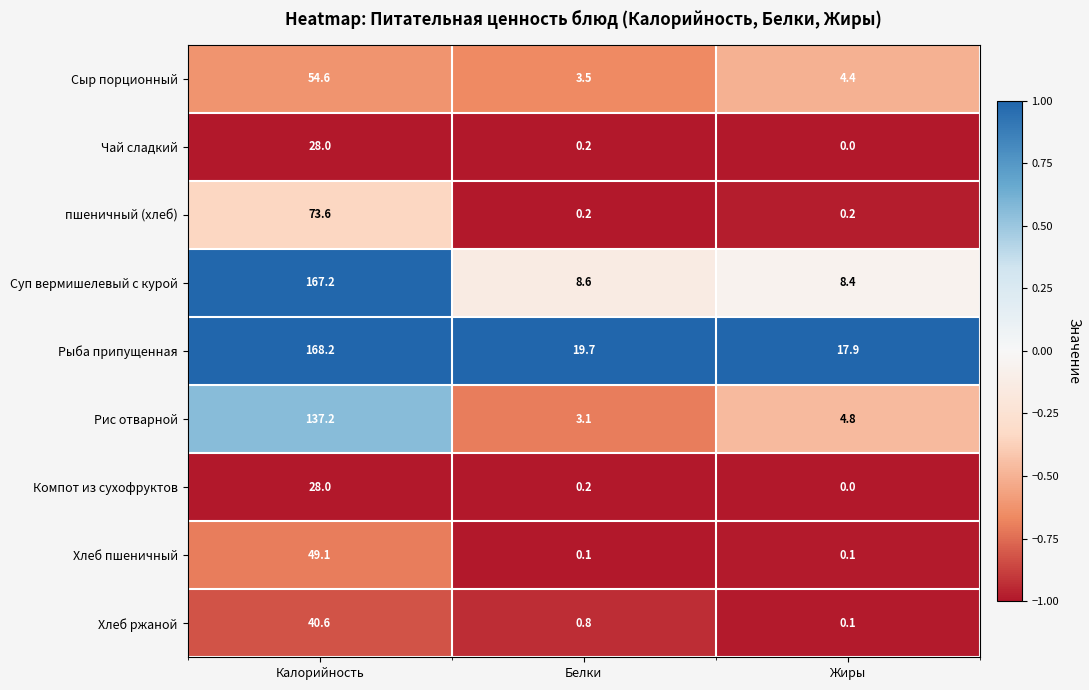

Read the Хлеб пшеничный value at Калорийность.

49.1